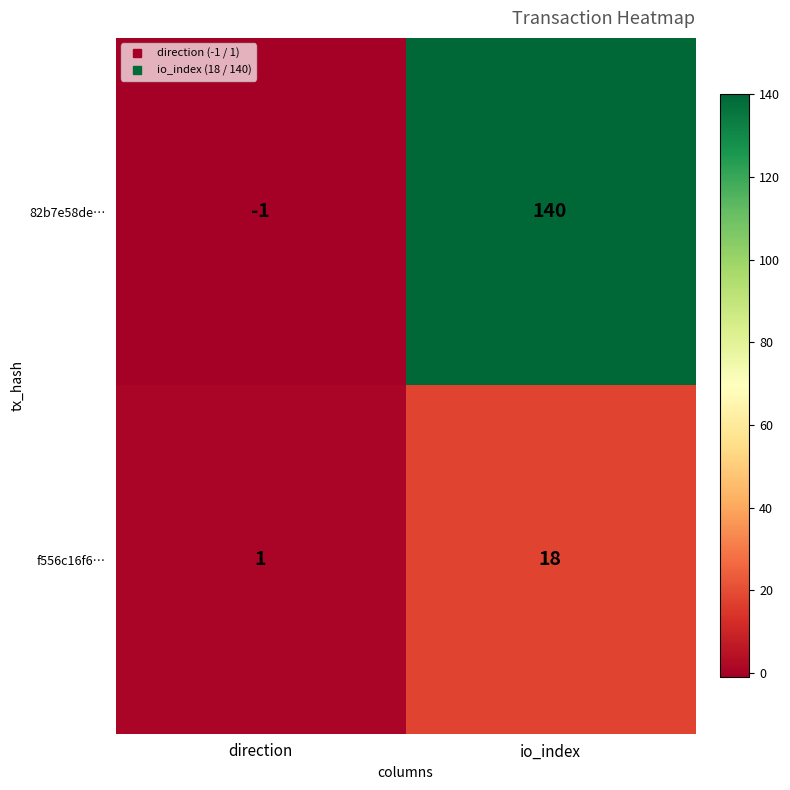

What is the approximate value of 82b7e58de… at io_index, to the nearest 50?

150